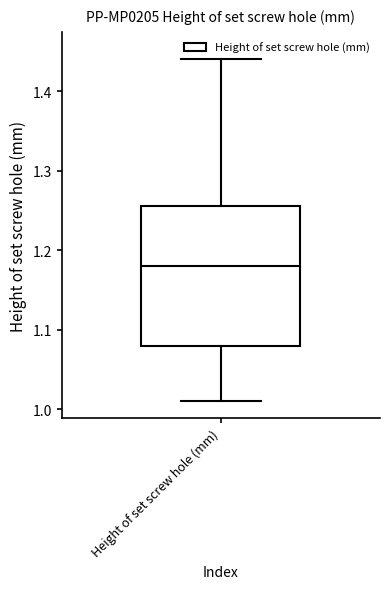

Read this box plot against the y-axis: the position of the median line, the range covered by the box, and the ends of both whiskers. The values are not printed on the chart, so give them approximately, as read against the axis.

median 1.18, box 1.08 to 1.26, whiskers 1.01 to 1.44